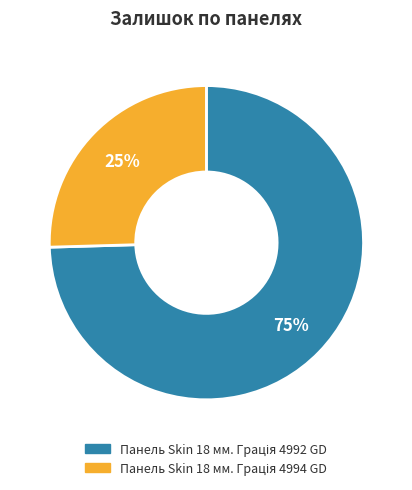

To the nearest percent, what is the average slice percentage?

50%